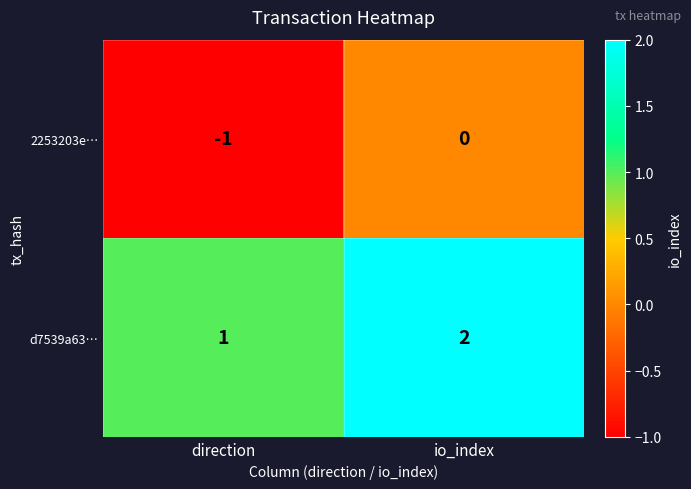

List the labels in order of 2253203e… value, smallest first.

direction, io_index